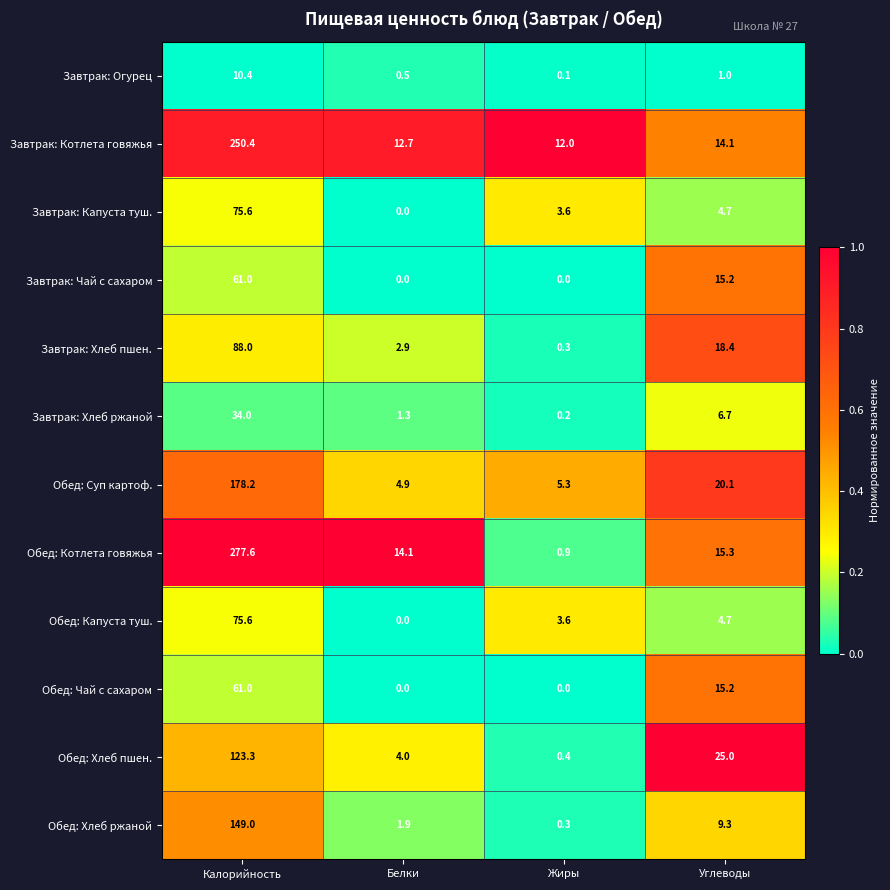

Which series has the largest total across all categories?

Обед: Котлета говяжья